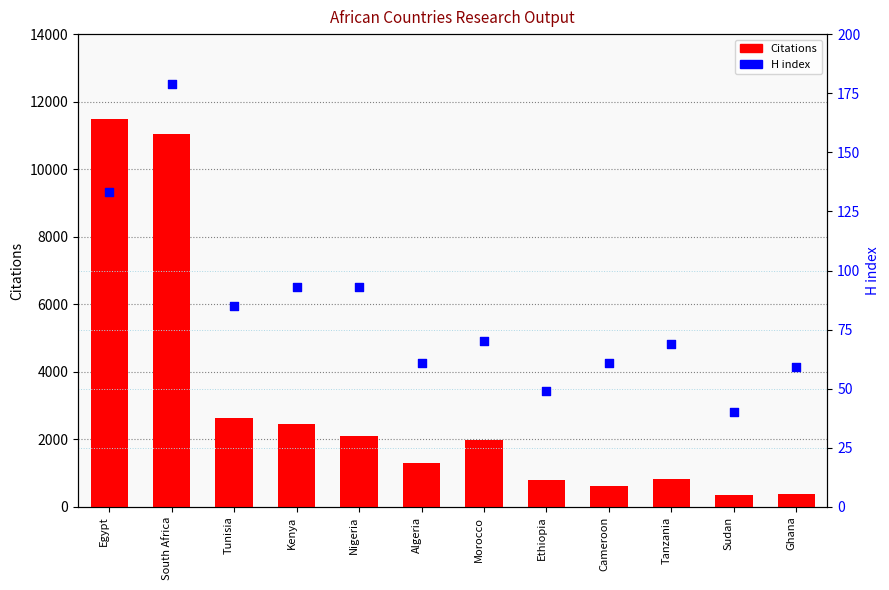

What is the total value across all series at Ethiopia?

835